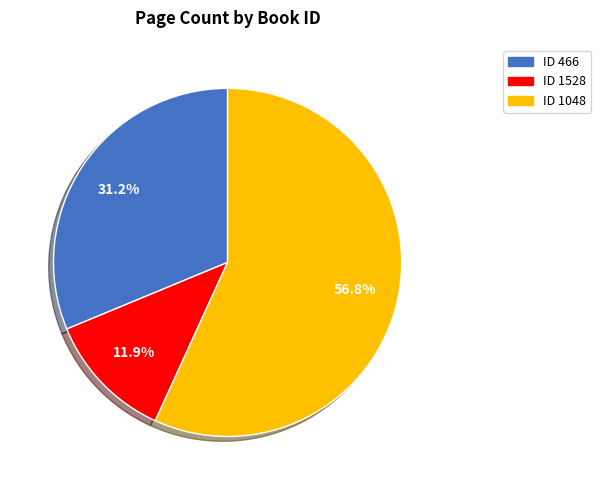

Does any single category account for the majority?

Yes